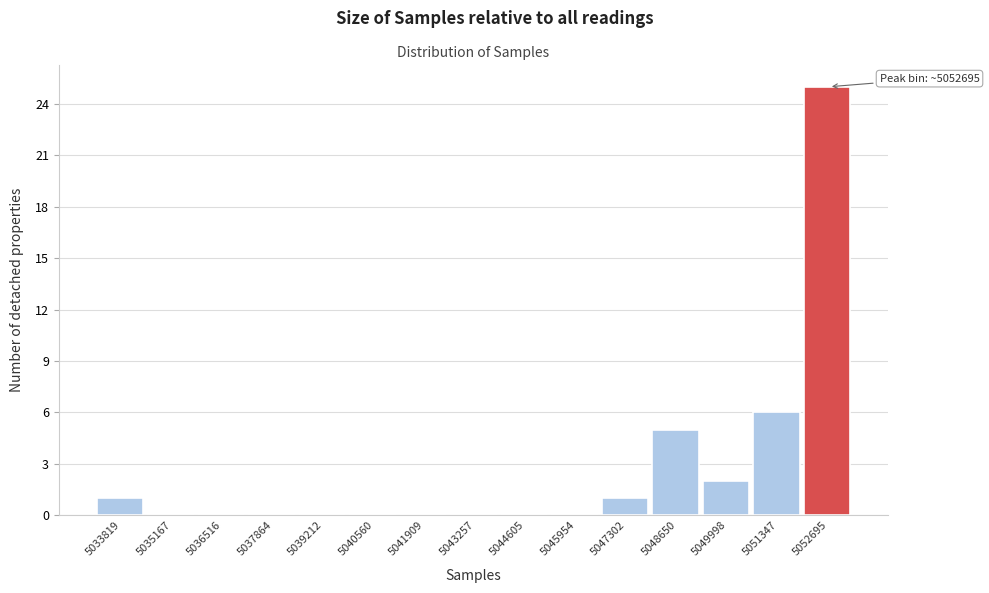

Which range on the x-axis has the tallest bar?

5052000 to 5053400